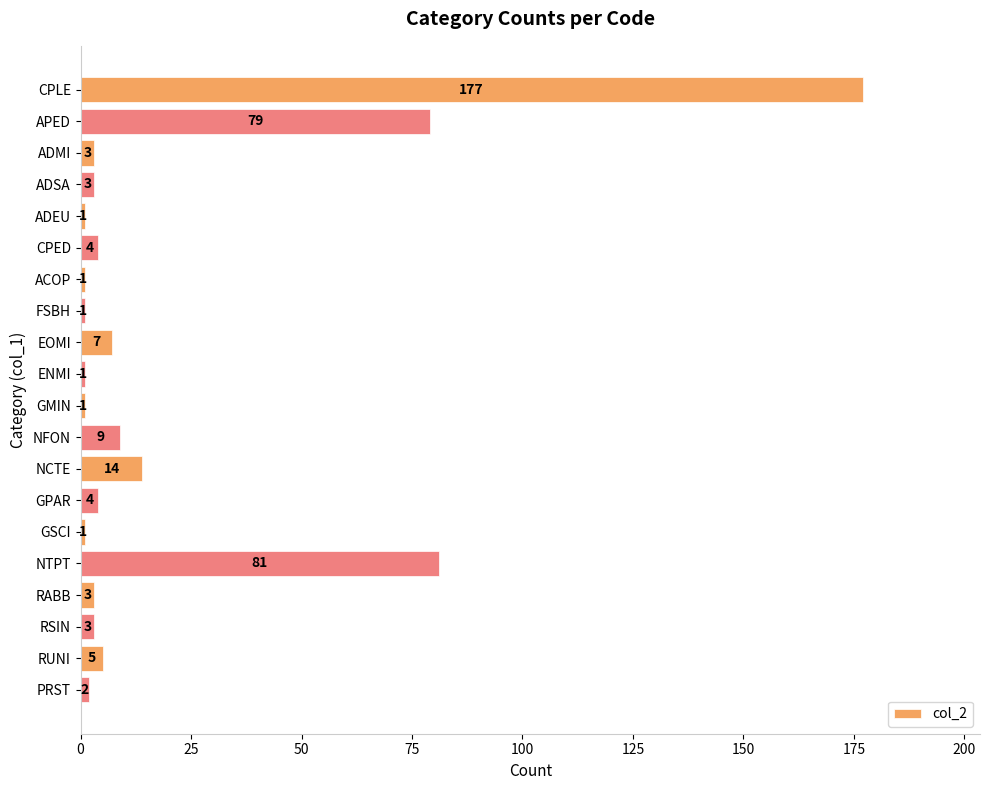

Reading bottom to top, extract all data points from this chart.

2	5	3	3	81	1	4	14	9	1	1	7	1	1	4	1	3	3	79	177